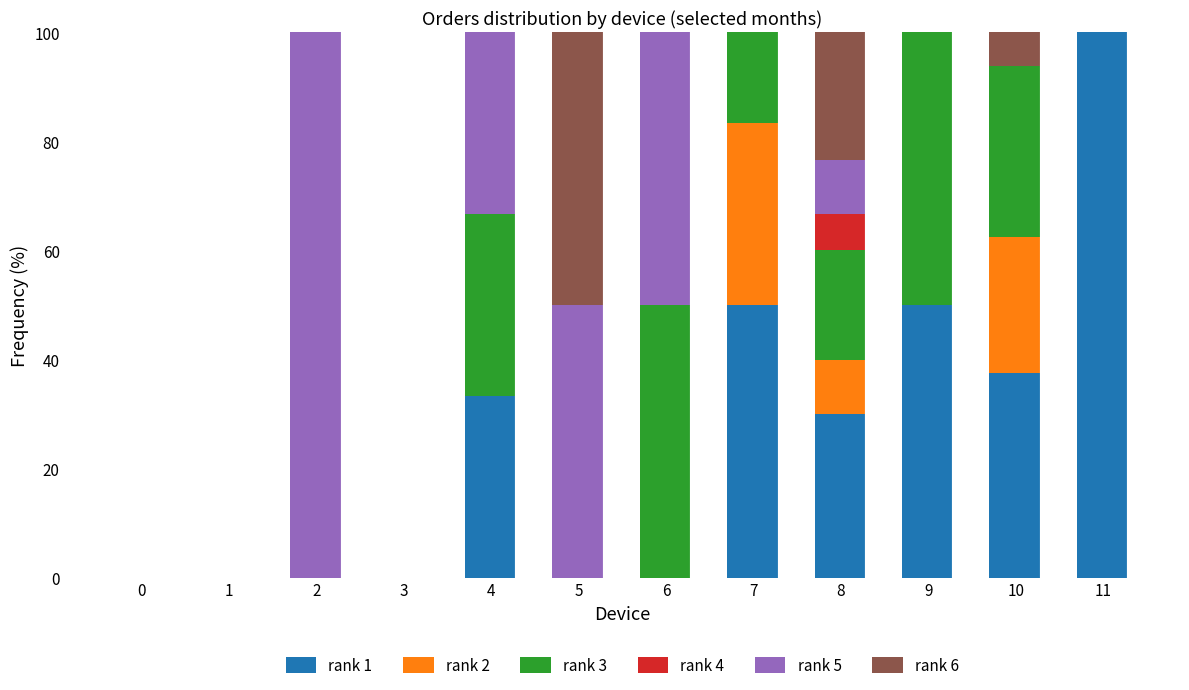

True or false: rank 1 has a value of 39.1 at 3.

False